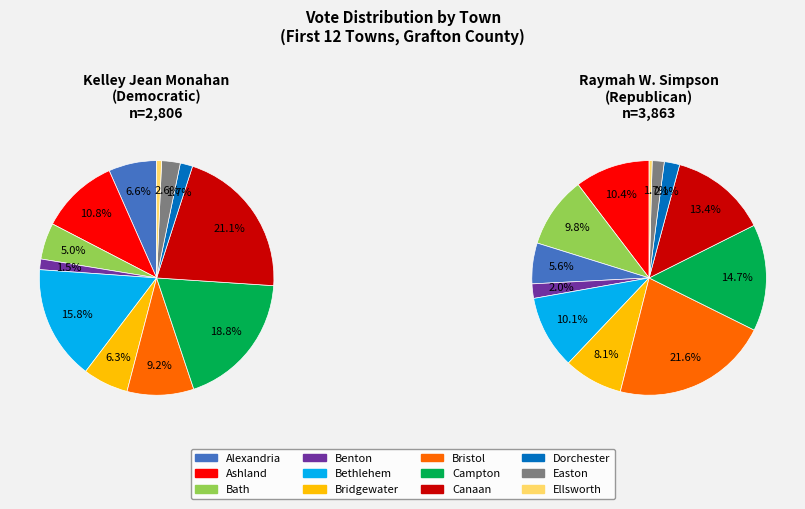

True or false: Dorchester accounts for 2% of the total.

True